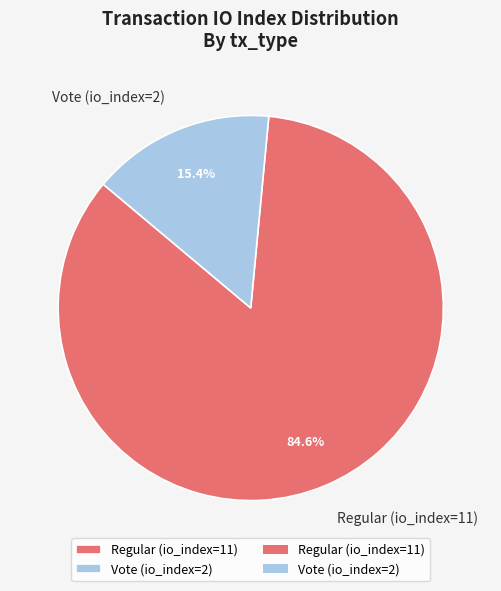

What is the majority slice?

Regular (io_index=11)